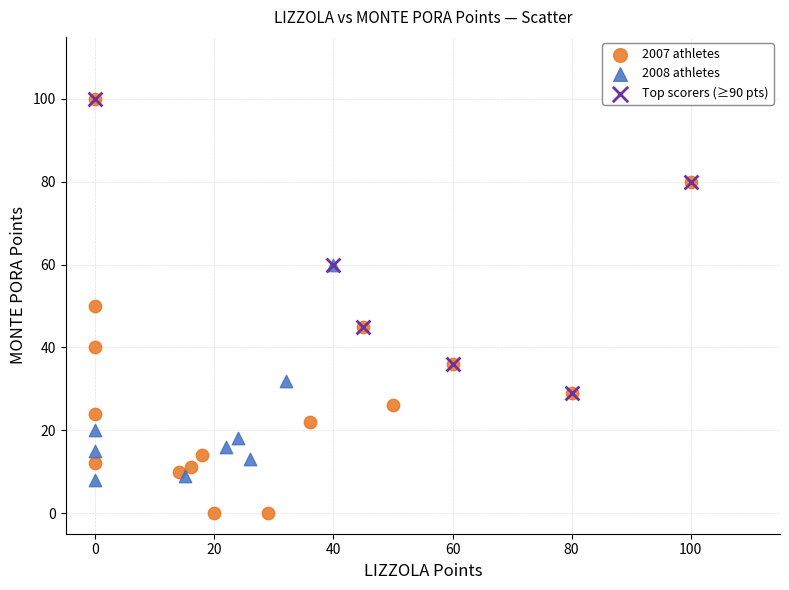

Which series reaches the minimum Y coordinate?

2007 athletes